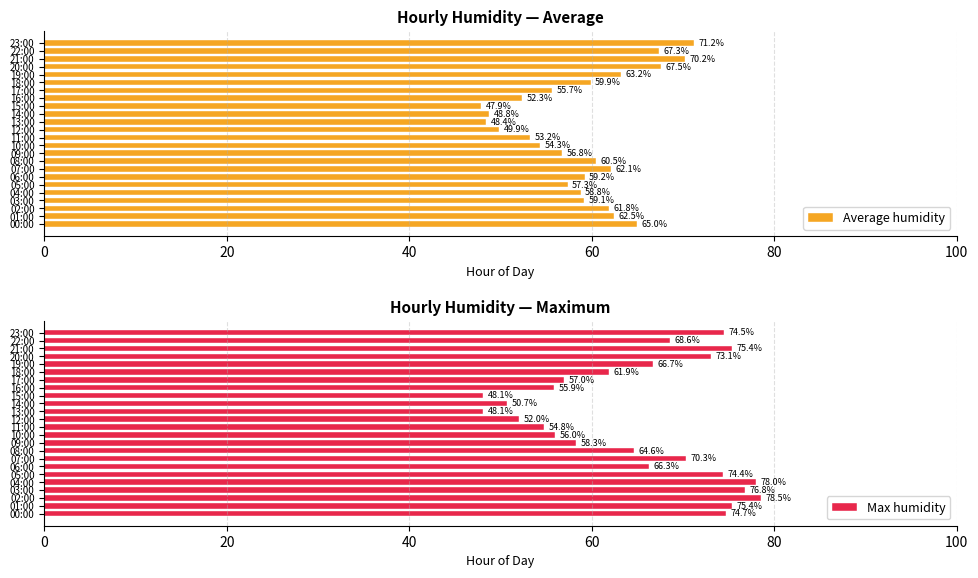

What are all the series names shown in the legend?

Average humidity, Max humidity